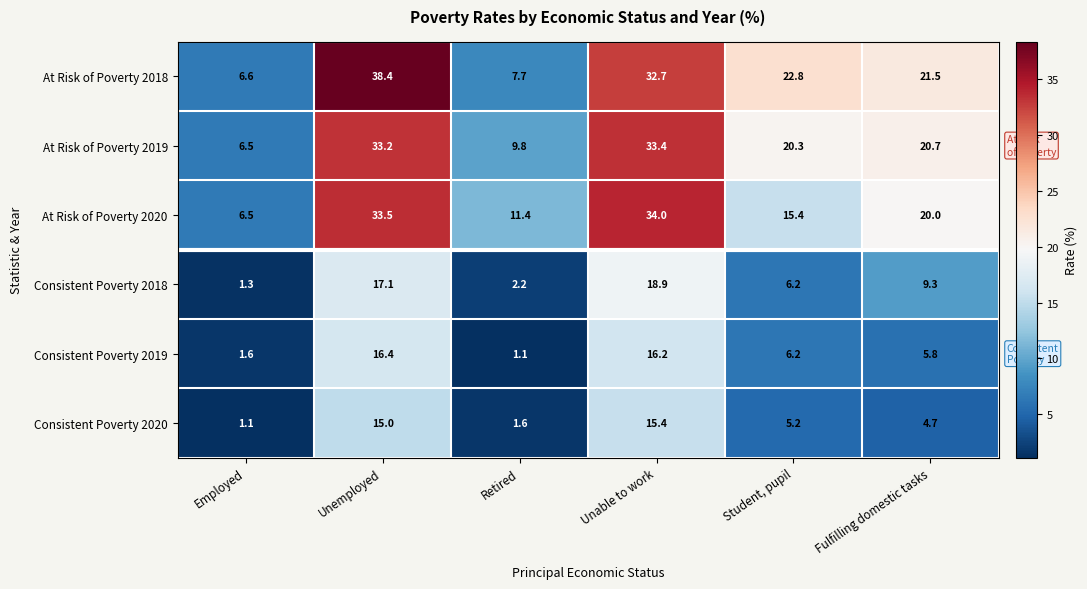

The At Risk of Poverty 2019 series shows 6.9 at Fulfilling domestic tasks. True or false?

False